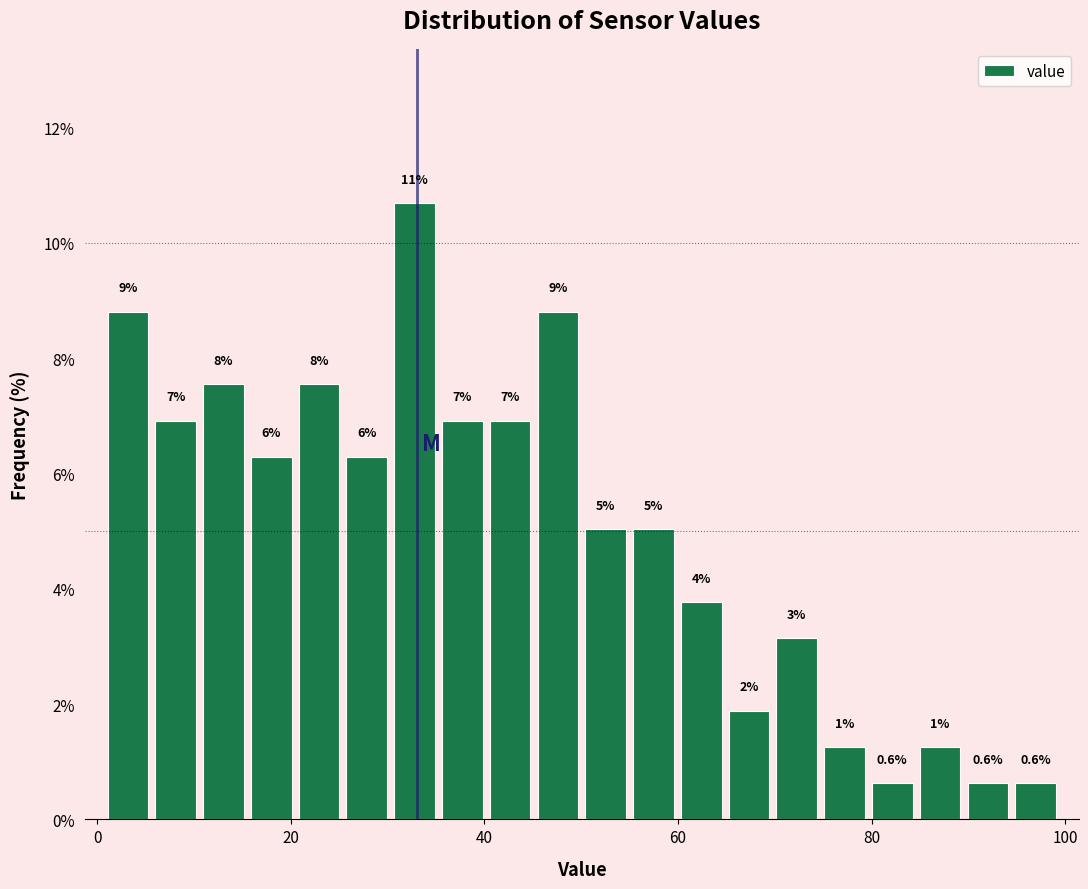

Read against the x-axis, roughly where is the centre of the tallest bar?

32